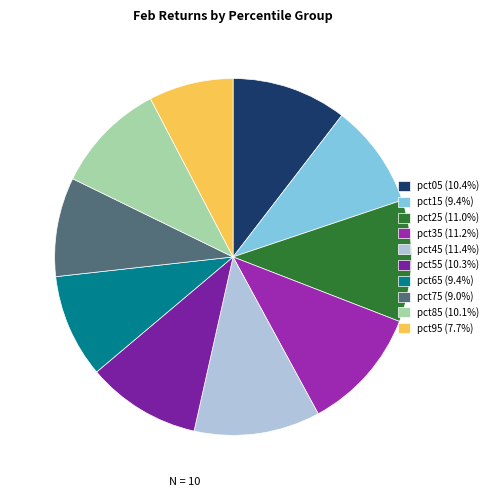

To the nearest percent, what percentage of the pie is pct35?

11%